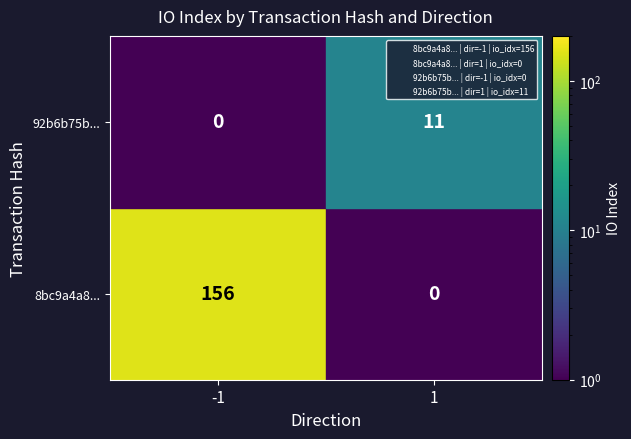

What is the highest value of the 8bc9a4a84bbacc1216a40197d272247a615fde4 series?

156